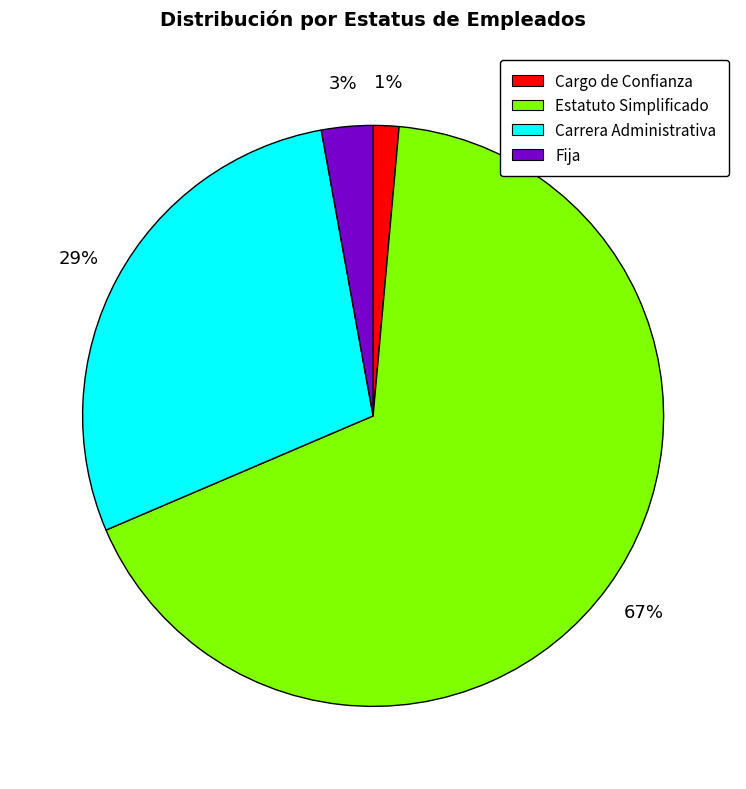

Is it true that Fija is 10% of the pie?

False